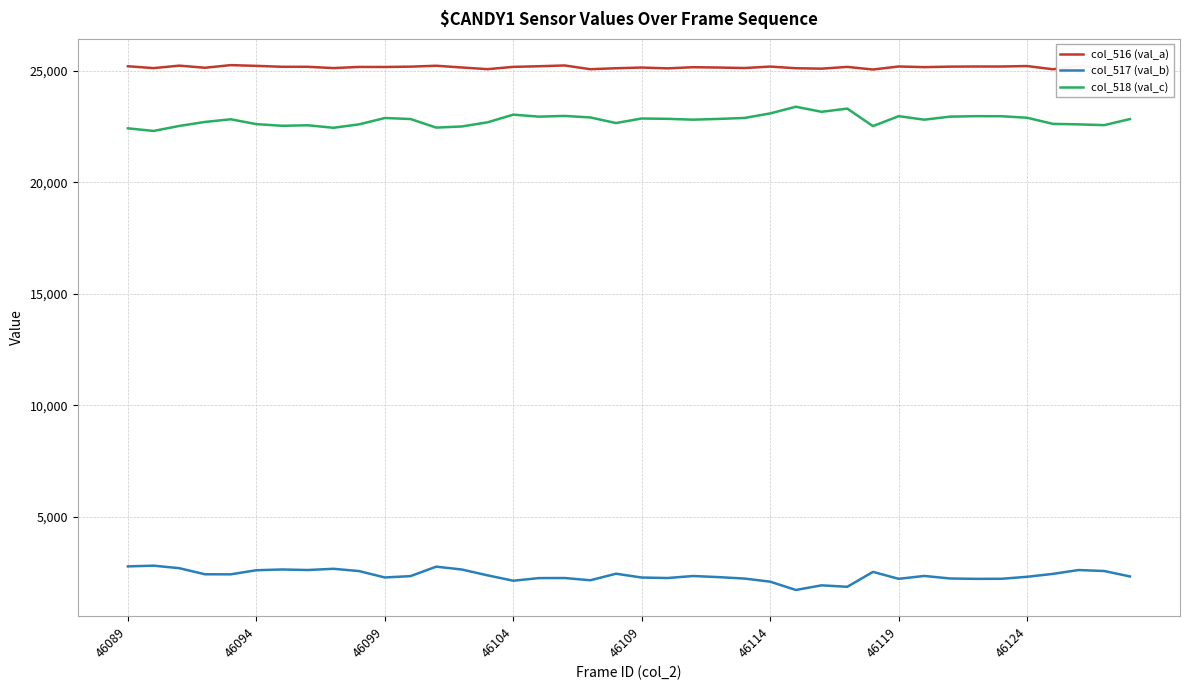

Rank the series by their maximum value, from highest to lowest.

col_516 (val_a), col_518 (val_c), col_517 (val_b)